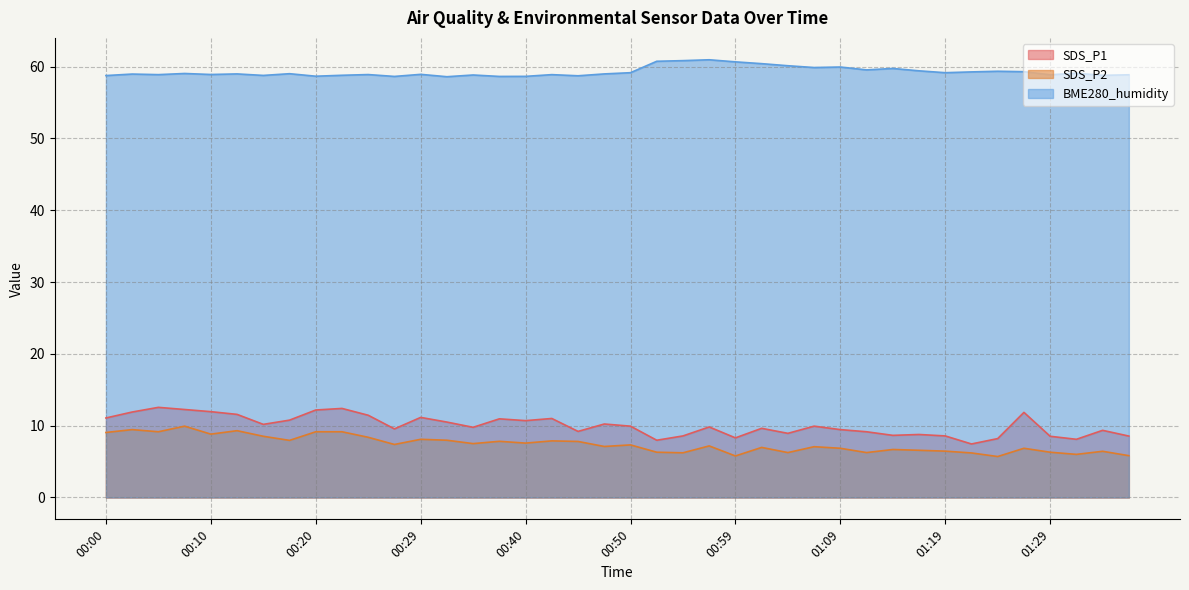

Which series changed the most between 00:59 and 01:04?

SDS_P1